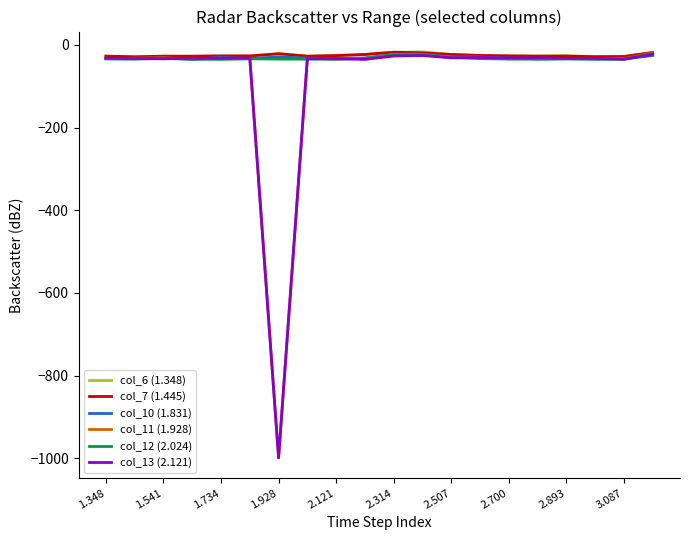

Which series has the widest spread of values?

col_11 (1.928)